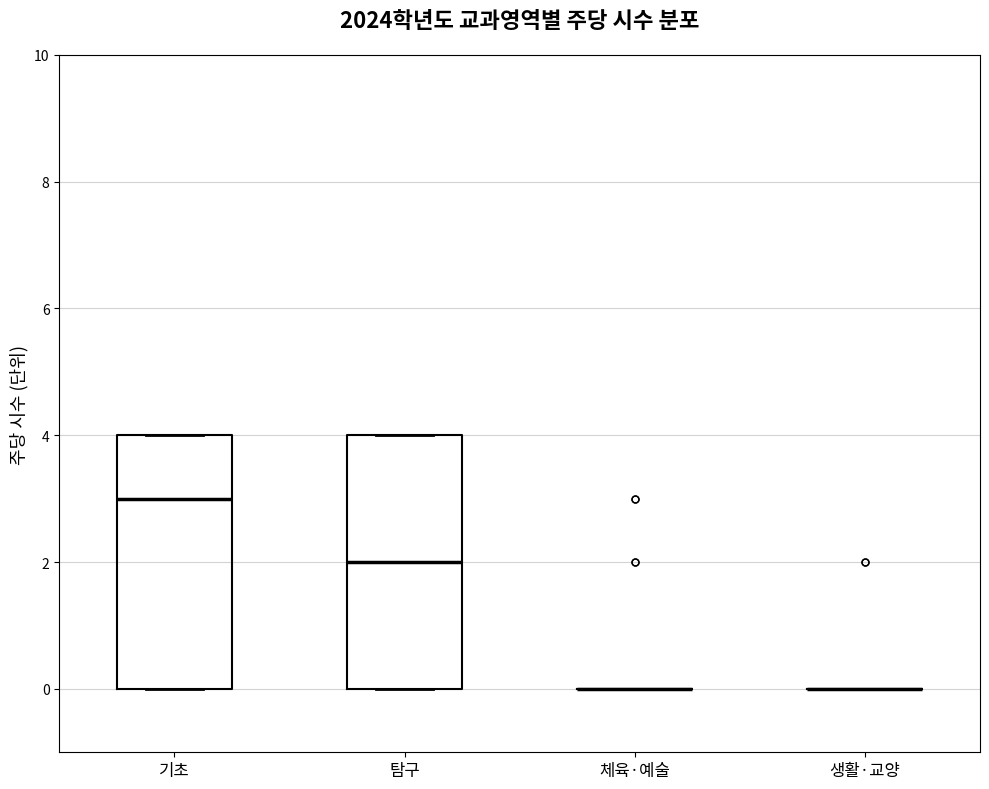

Reading left to right, transcribe this box plot: for each box, give where its median line is, the range the box spans, and where its two whiskers end, as read against the y-axis. The values are not printed on the chart, so give them approximately, as read against the axis.

기초: median 3, box 0 to 4, whiskers 0 to 4
탐구: median 2, box 0 to 4, whiskers 0 to 4
체육·예술: box collapsed to a line at 0, whiskers 0 to 0
생활·교양: box collapsed to a line at 0, whiskers 0 to 0